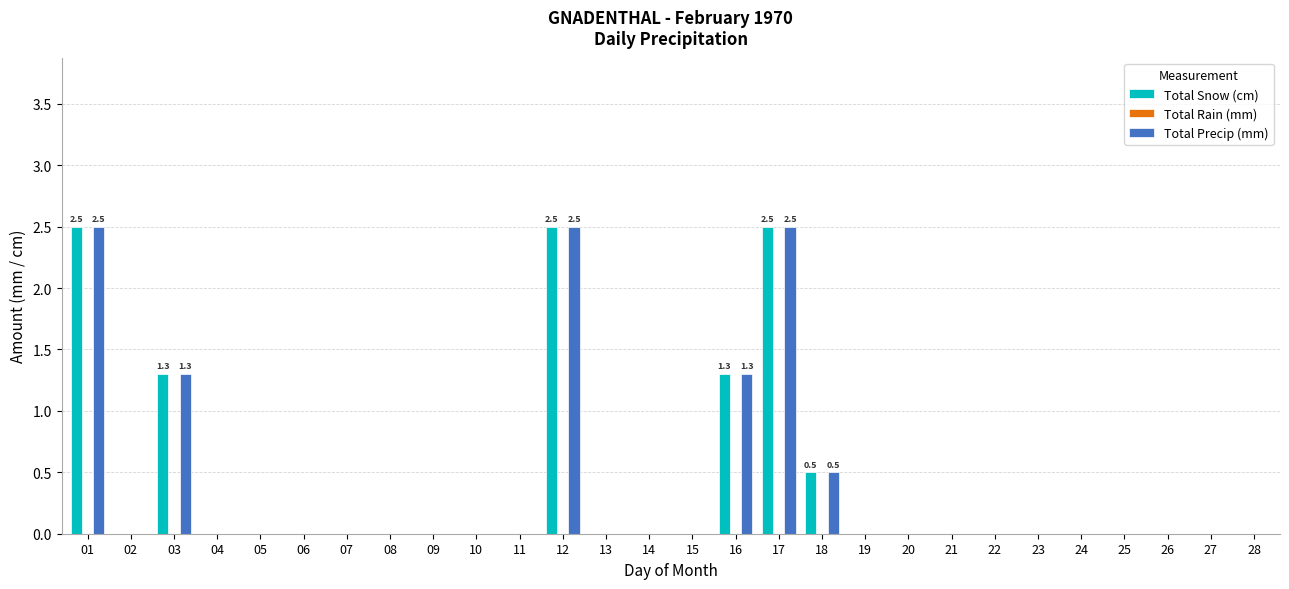

Count the Total Snow (cm) values in the range 0 to 1.

23